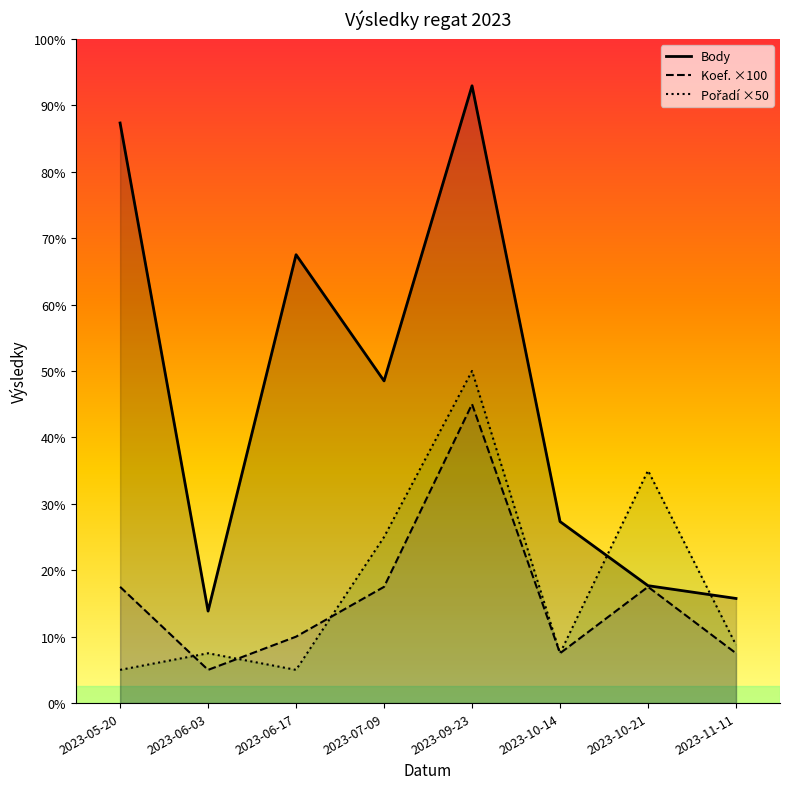

Rank the series by their maximum value, from highest to lowest.

Body, Pořadí ×50, Koef. ×100